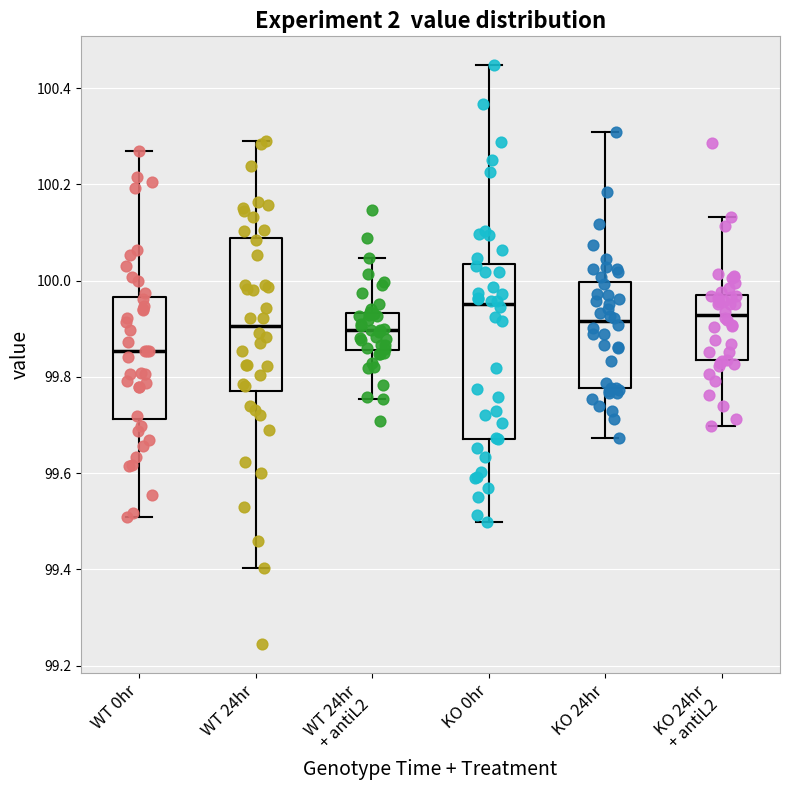

Where does the upper whisker of the box for KO 0hr end on the y-axis? The values are not printed on the chart, so give them approximately, as read against the axis.

100.44